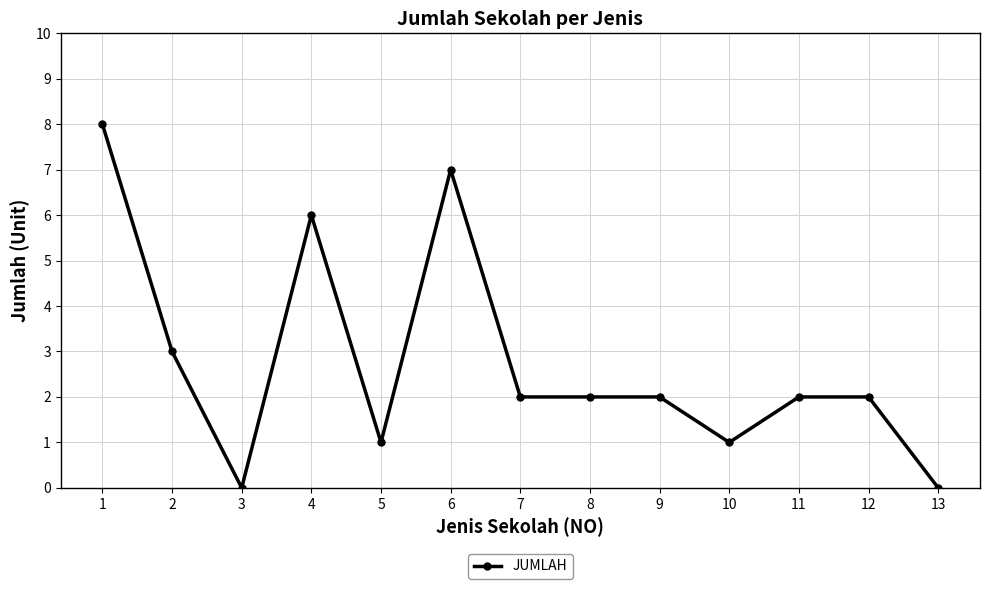

Which has a higher value, 2 or 6?

6